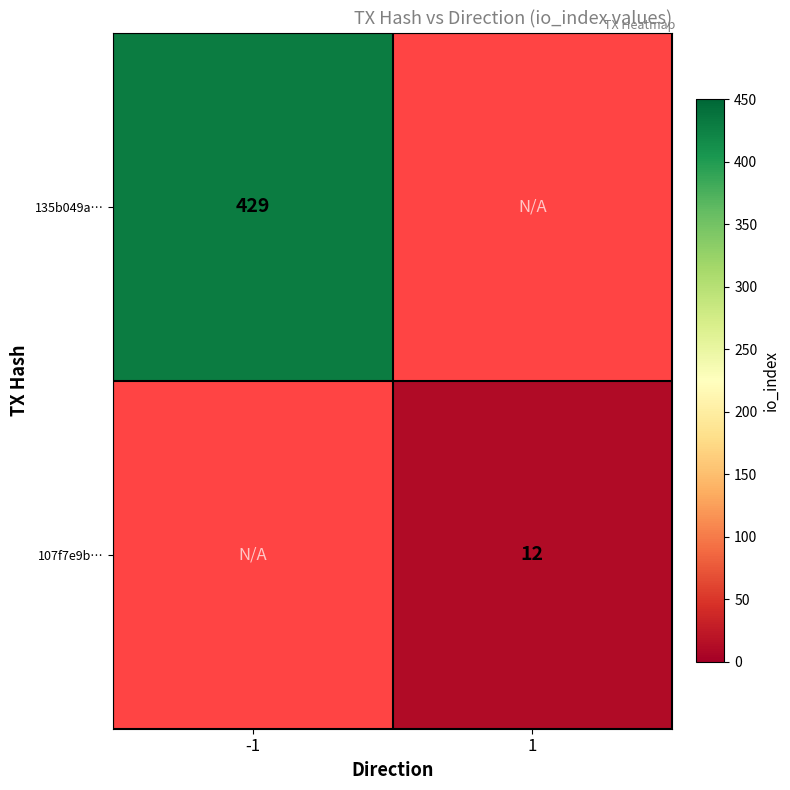

True or false: 135b049a… has a value of 429 at -1.

True